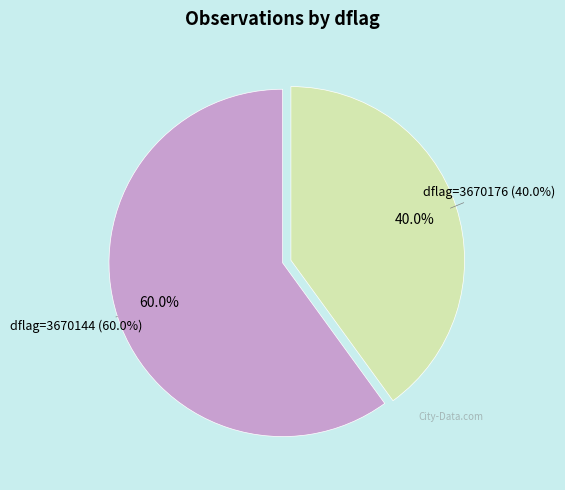

What is the largest slice in the pie chart?

3670144